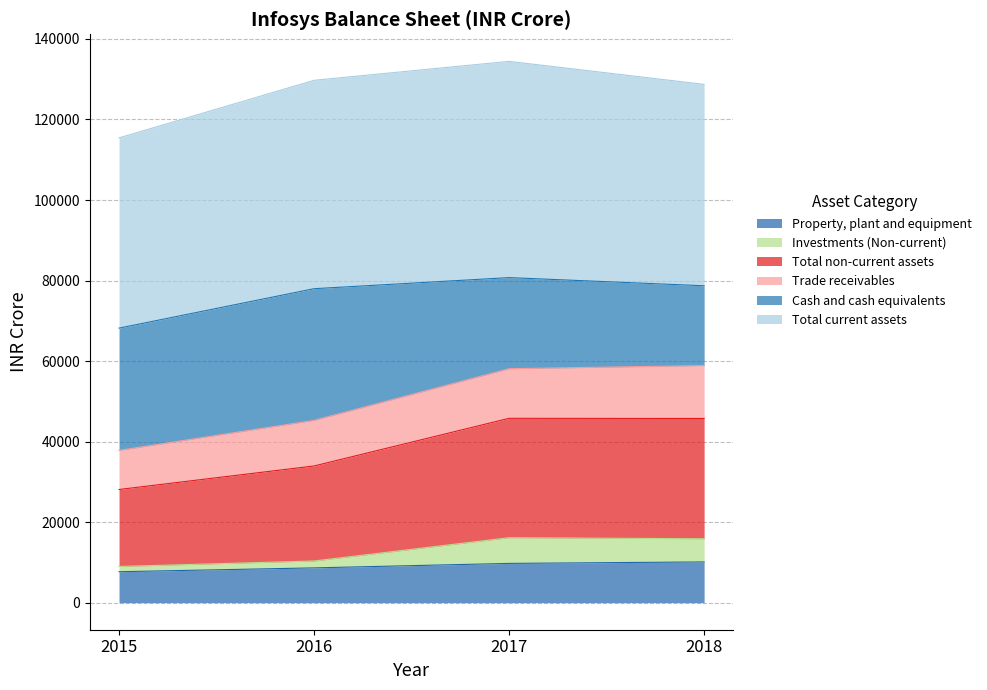

The value of Property, plant and equipment at 2017 is 4333. True or false?

False